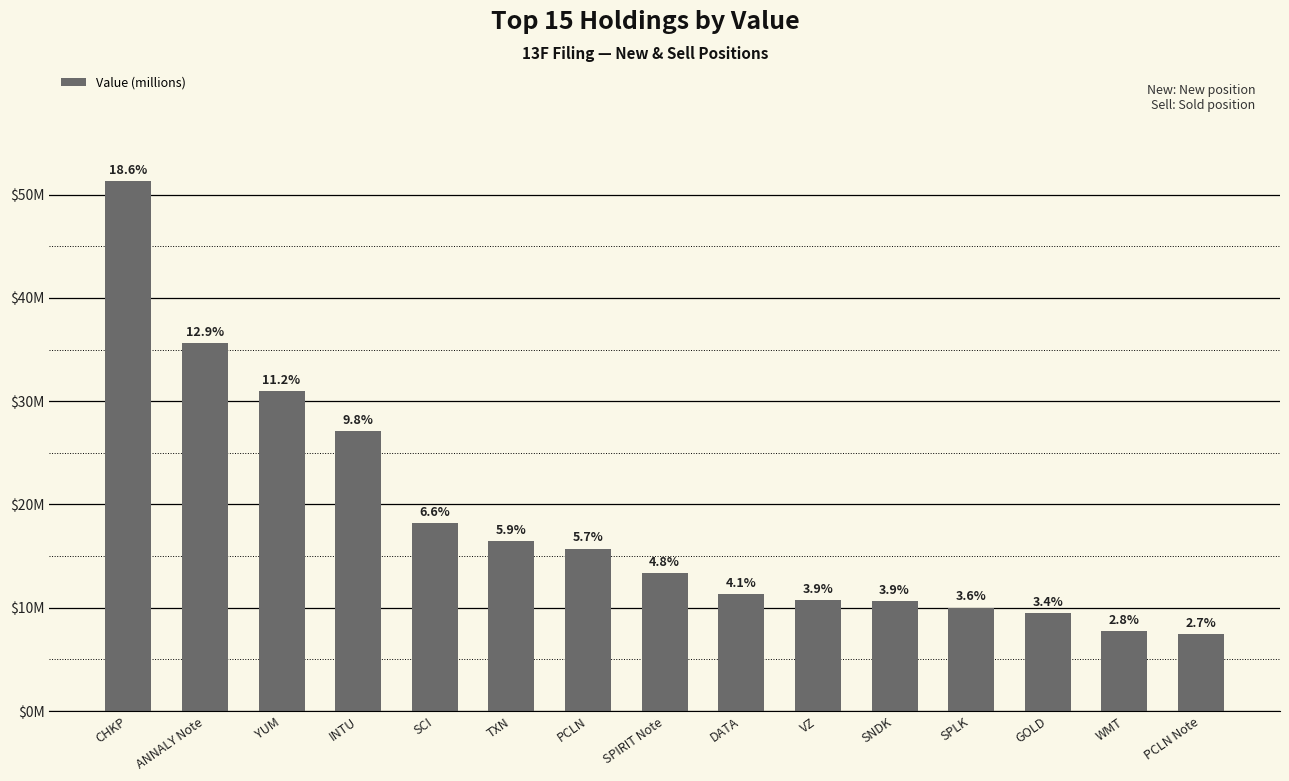

Does the chart contain any negative values?

No